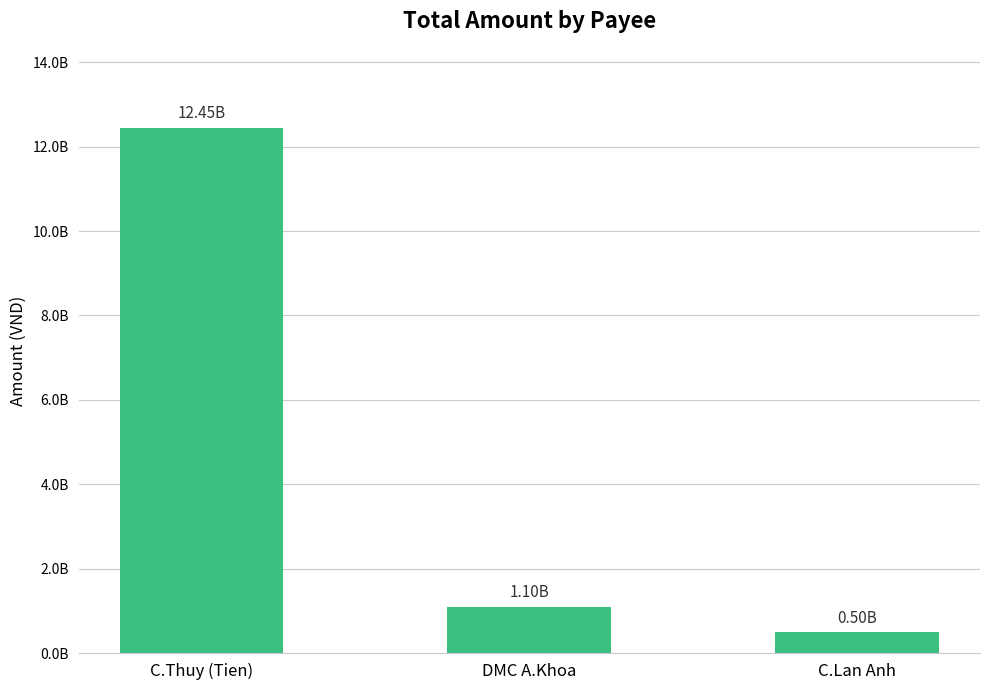

Does the chart contain any negative values?

No